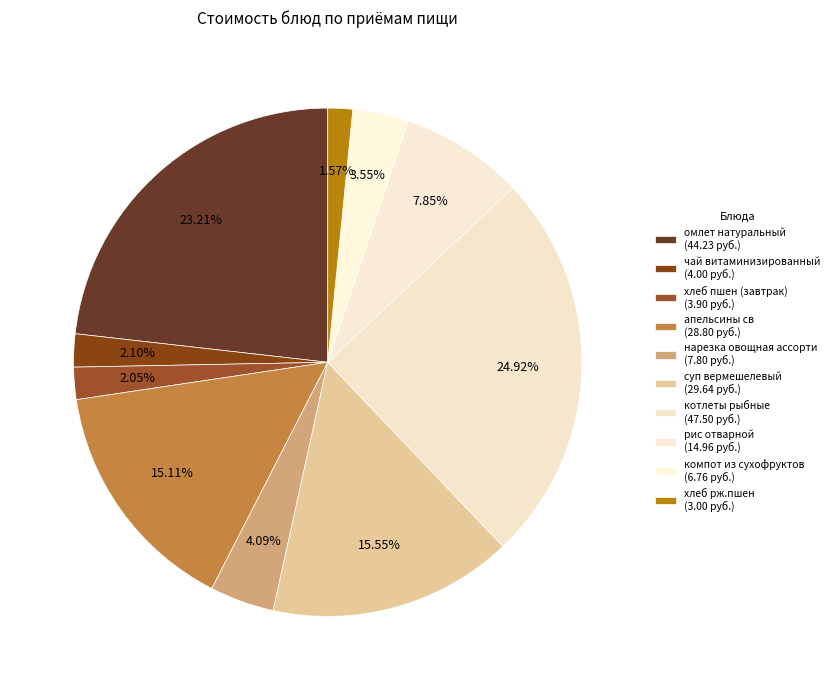

Count the number of slices in the pie.

10